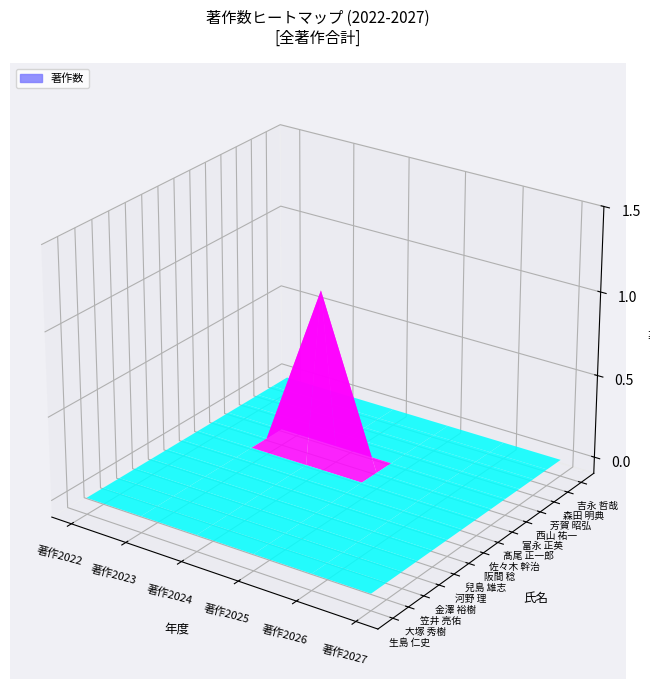

Rank the categories by 阪間 稔 value from highest to lowest.

著作2022, 著作2023, 著作2024, 著作2025, 著作2026, 著作2027